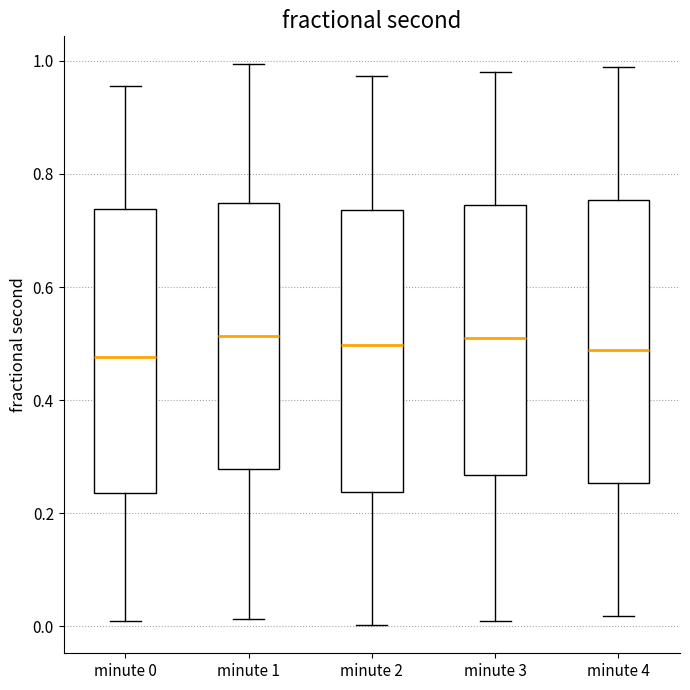

Reading left to right, transcribe this box plot: for each box, give where its median line is, the range the box spans, and where its two whiskers end, as read against the y-axis. The values are not printed on the chart, so give them approximately, as read against the axis.

minute 0: median 0.48, box 0.24 to 0.74, whiskers 0.00 to 0.96
minute 1: median 0.52, box 0.28 to 0.74, whiskers 0.02 to 1.00
minute 2: median 0.50, box 0.24 to 0.74, whiskers 0.00 to 0.98
minute 3: median 0.50, box 0.26 to 0.74, whiskers 0.00 to 0.98
minute 4: median 0.48, box 0.26 to 0.76, whiskers 0.02 to 0.98